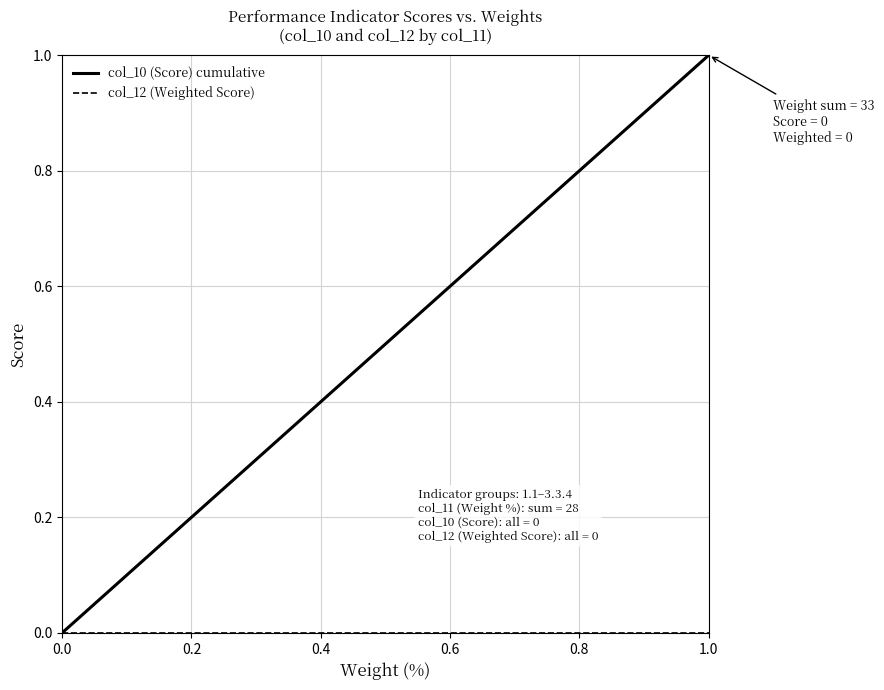

The col_10 (Score) cumulative series shows 0.4 at 1.0. True or false?

False